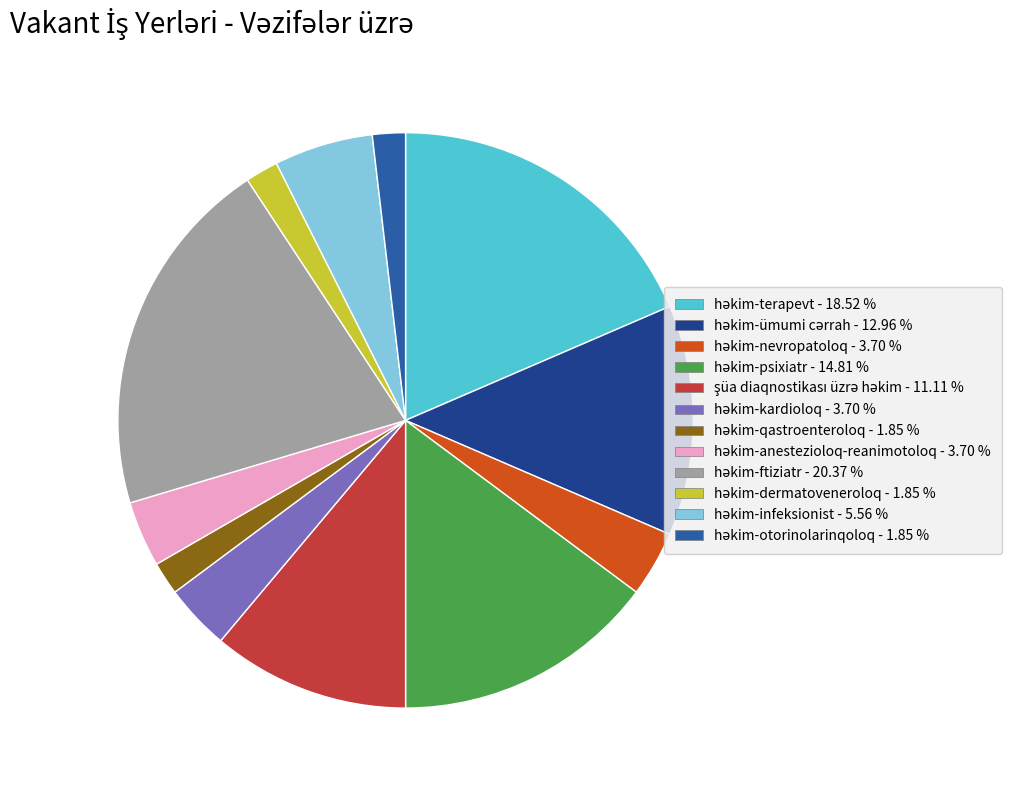

Does any single category account for the majority?

No